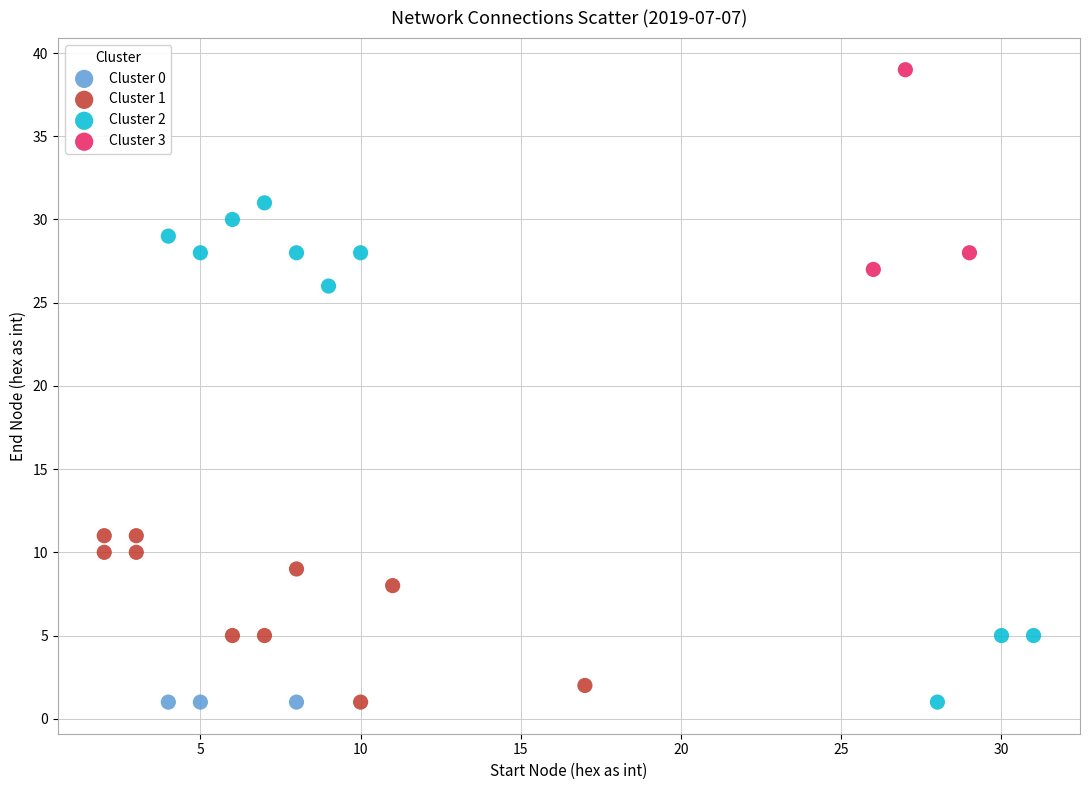

Which series contains the highest Y value?

Cluster 3